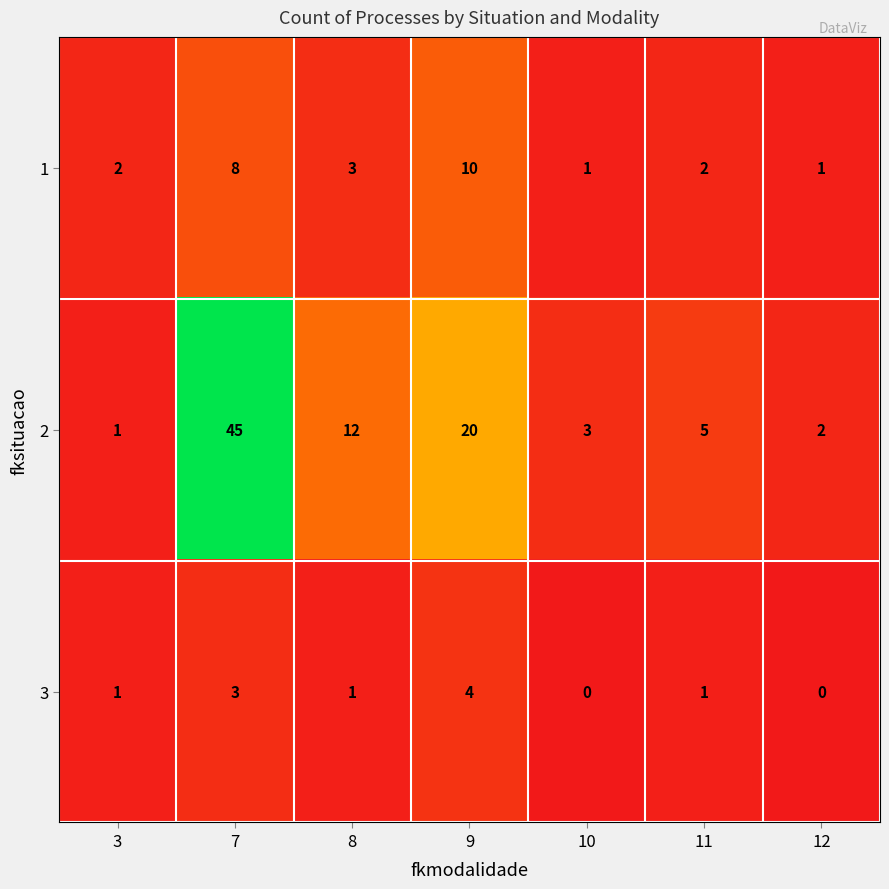

What is the difference between the highest and lowest values at 8?

11